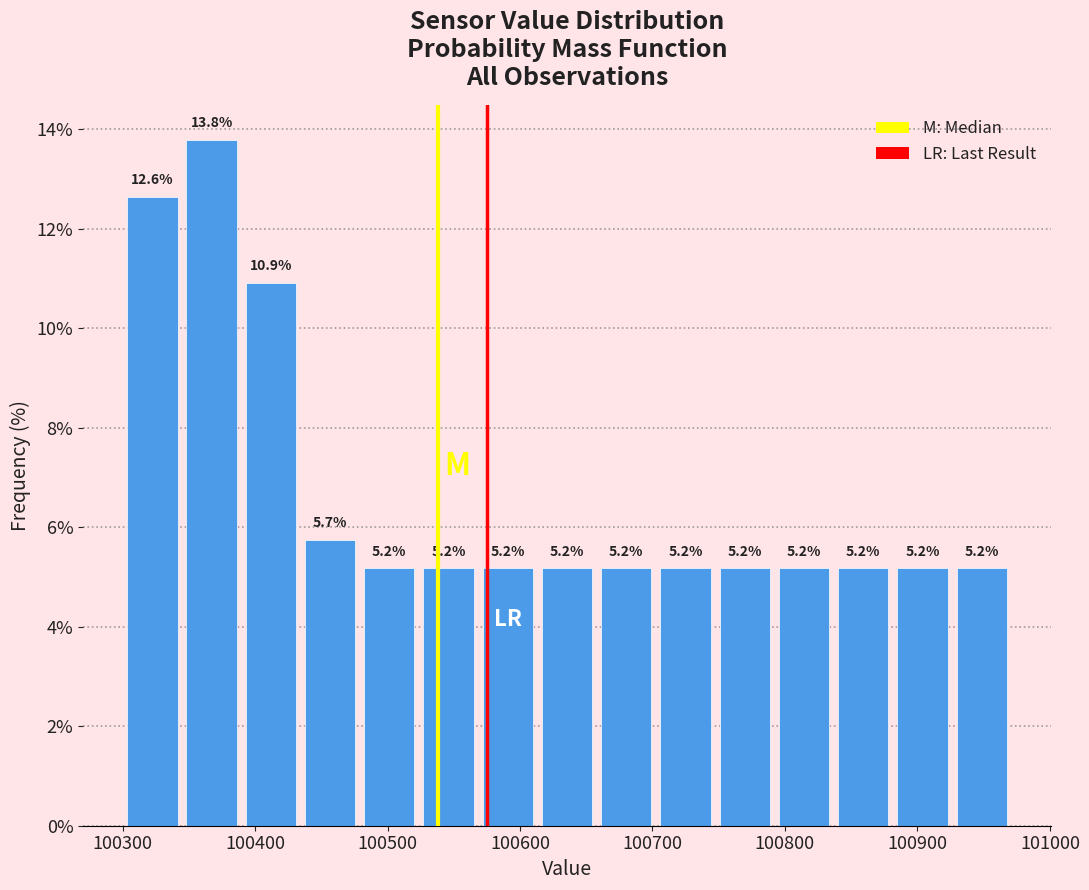

Reading left to right, list every bar in this chart as the range it spans on the x-axis followed by its height. The bar edges are not printed on the chart, so give them approximately, as read against the axis.

100300 to 100340: 12.6
100340 to 100390: 13.8
100390 to 100430: 10.9
100430 to 100480: 5.7
100480 to 100520: 5.2
100520 to 100570: 5.2
100570 to 100610: 5.2
100610 to 100660: 5.2
100660 to 100700: 5.2
100700 to 100750: 5.2
100750 to 100790: 5.2
100790 to 100840: 5.2
100840 to 100880: 5.2
100880 to 100930: 5.2
100930 to 100970: 5.2